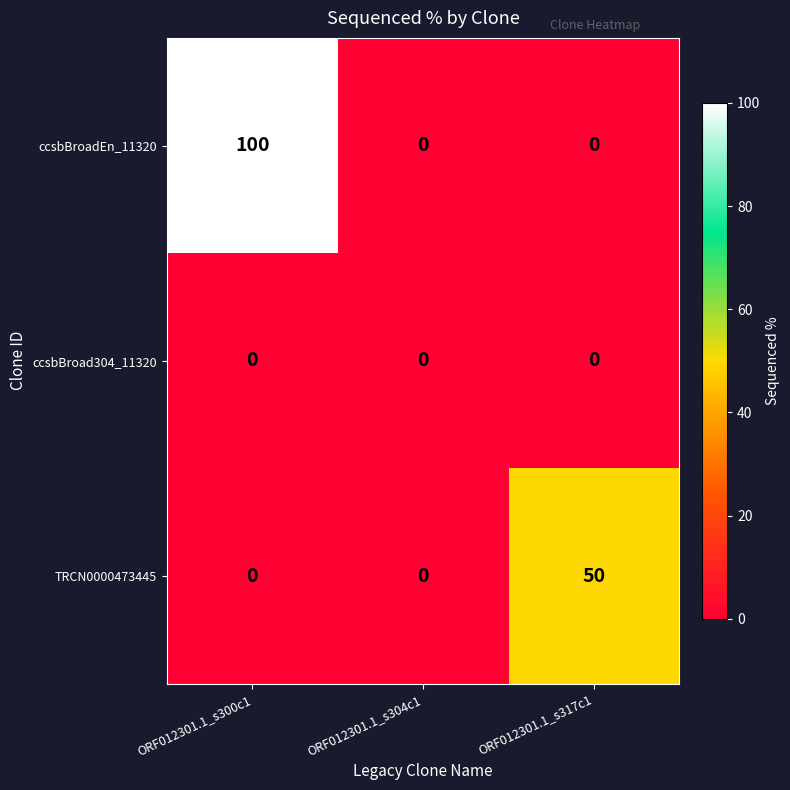

True or false: TRCN0000473445 has a value of 50 at ORF012301.1_s317c1.

True